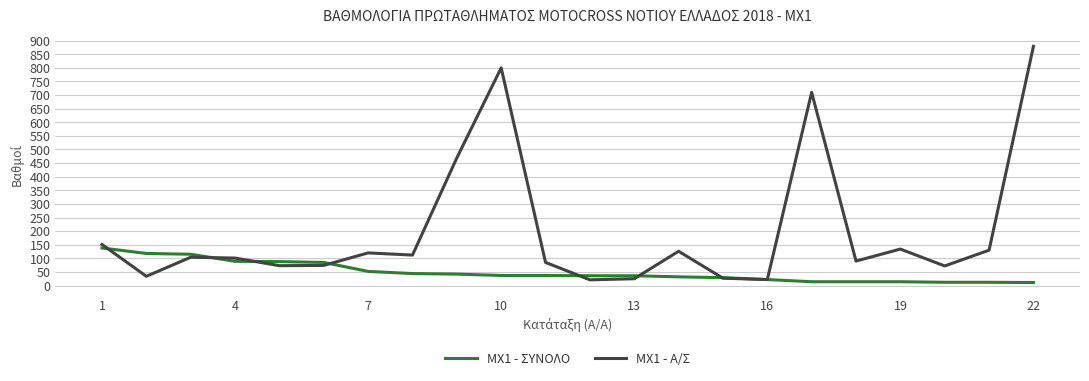

What is the lowest value of the MX1 - A/Σ series?

21